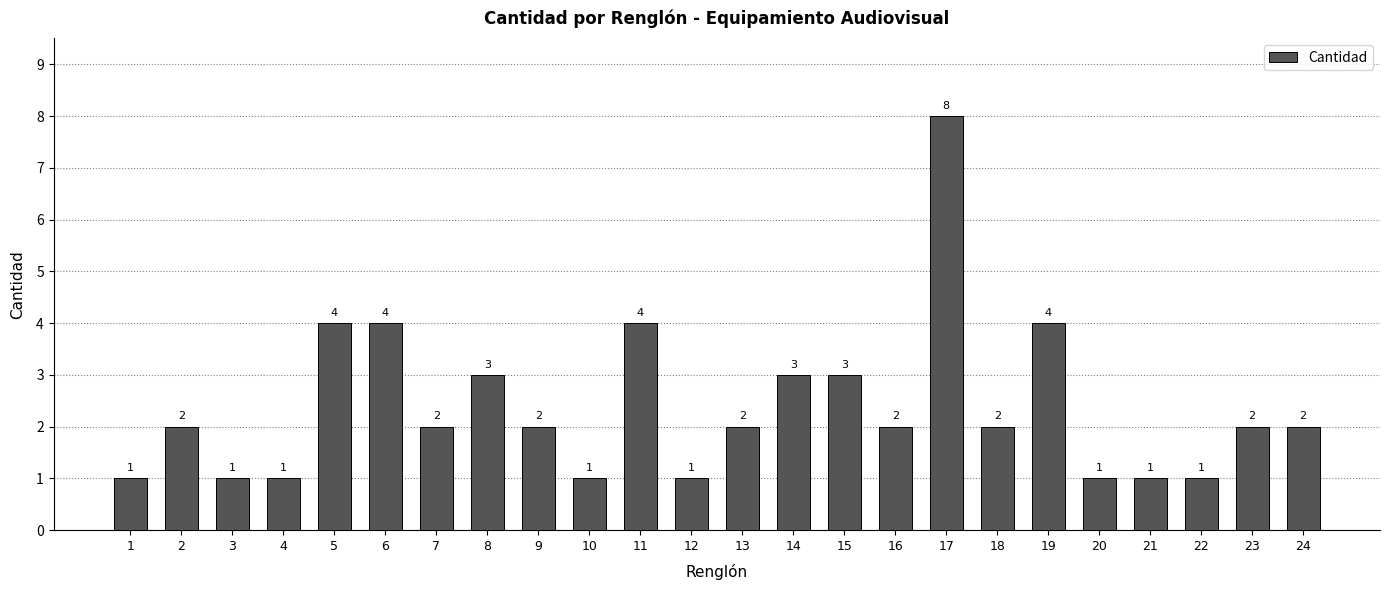

Are the bars horizontal?

No